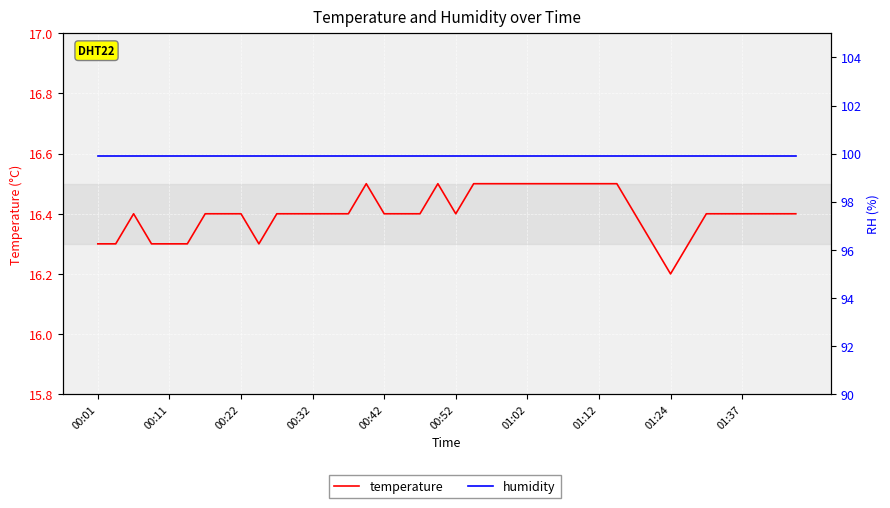

What is the average value of the humidity series?

99.9